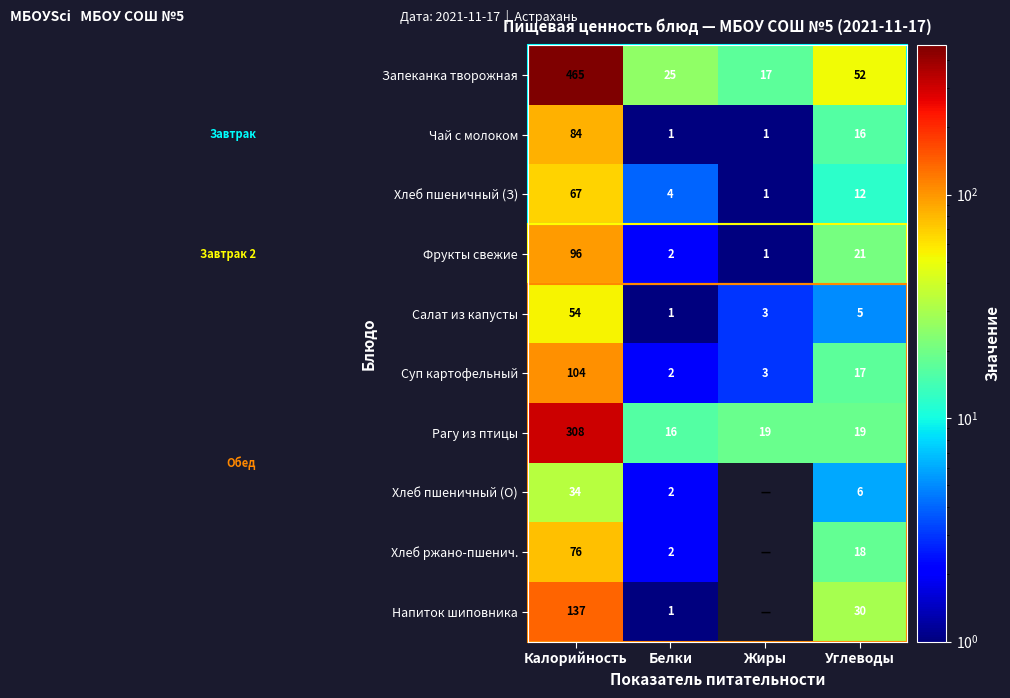

Which has a higher value, Белки or Жиры?

Белки